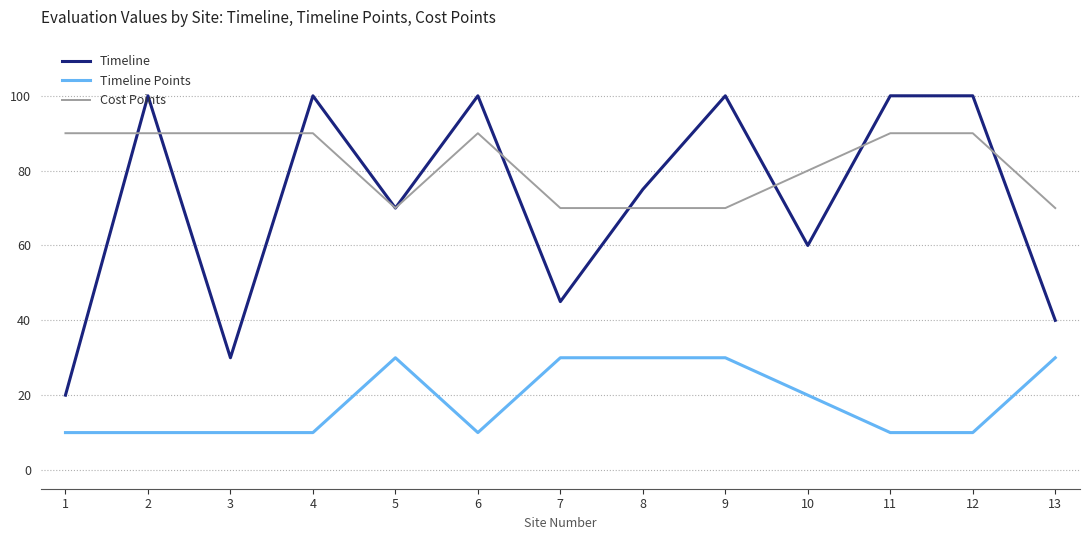

In Timeline, how many points are lower than both neighbors (excluding endpoints)?

4